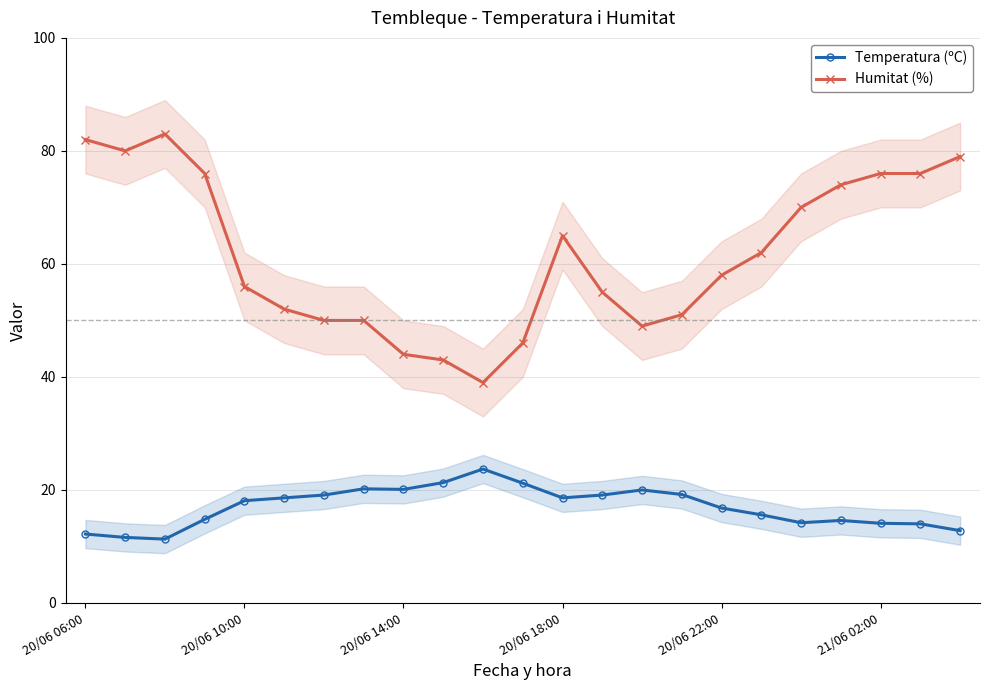

Does the chart display data point markers on the line(s)?

Yes